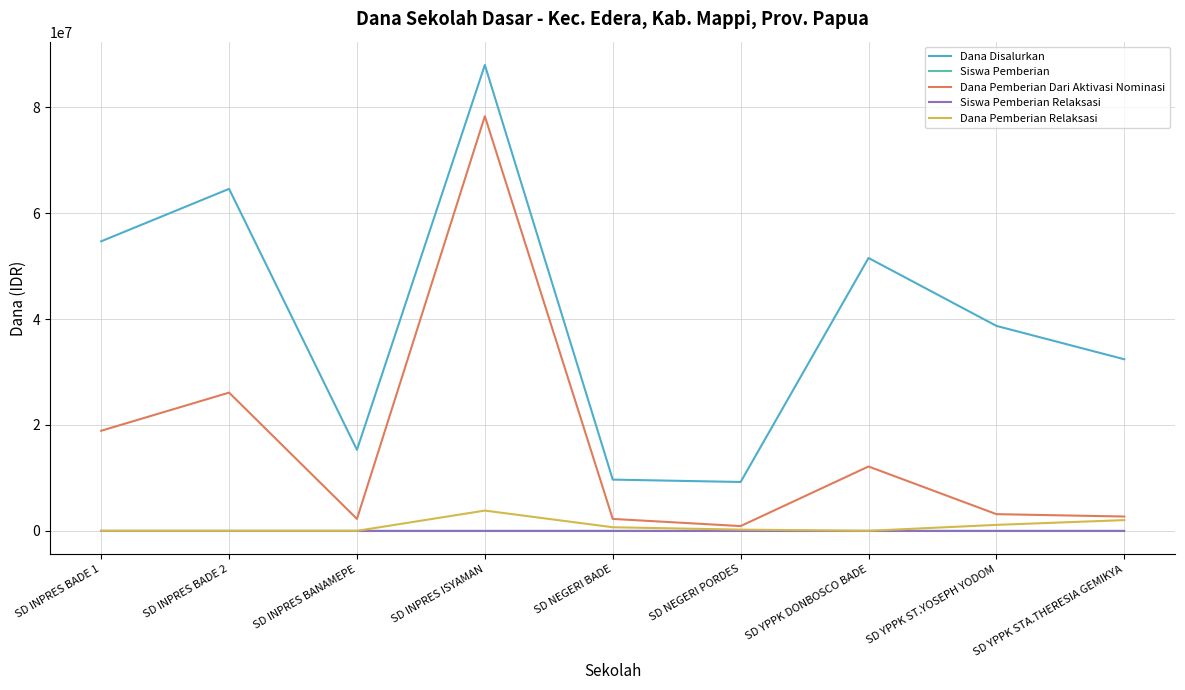

Which series changed the most between SD INPRES BADE 1 and SD INPRES BANAMEPE?

Dana Disalurkan